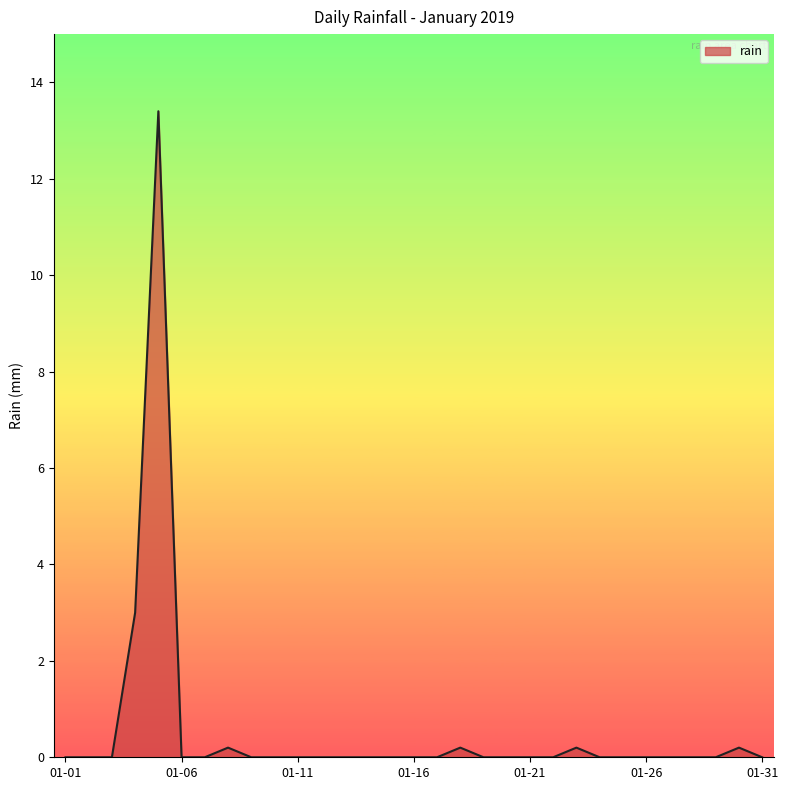

What is the difference between the maximum and minimum values?

13.4